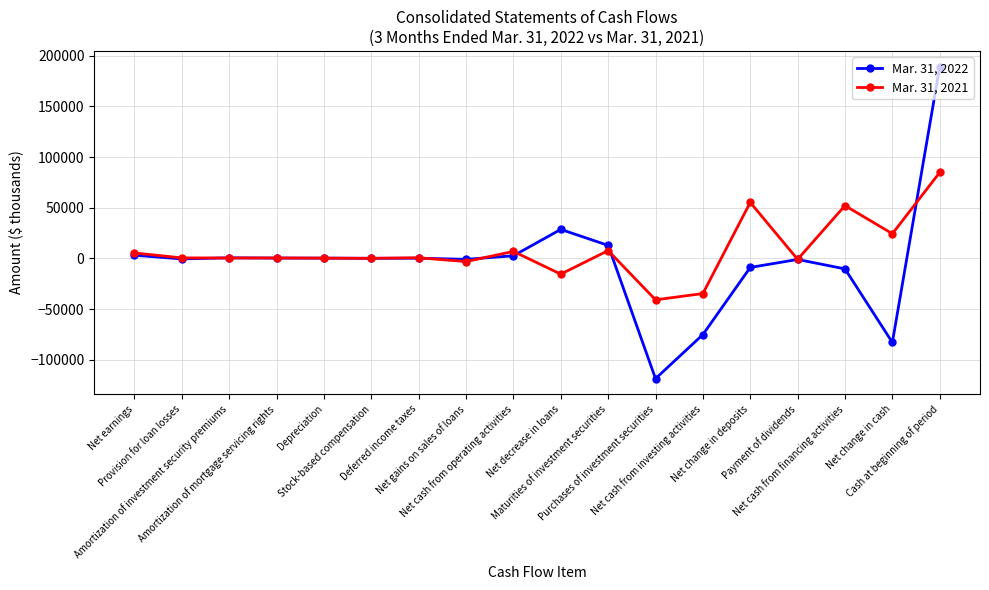

How many lines are shown in the chart?

2